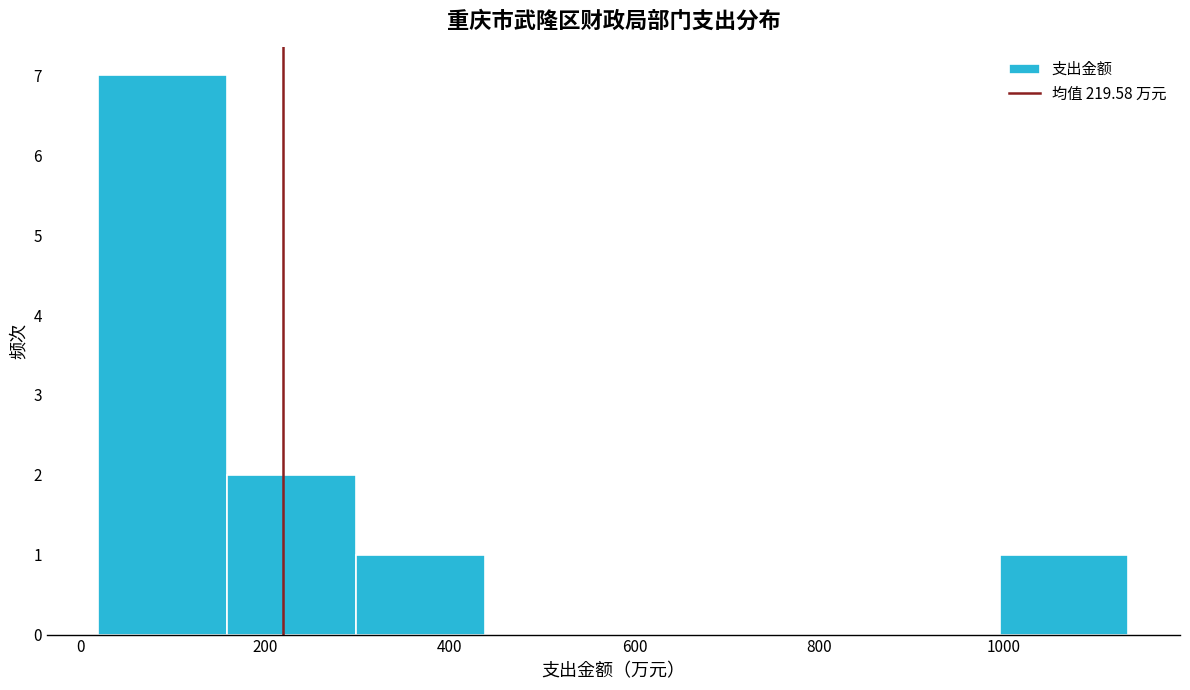

Over which range of the x-axis is the bar tallest?

20 to 160